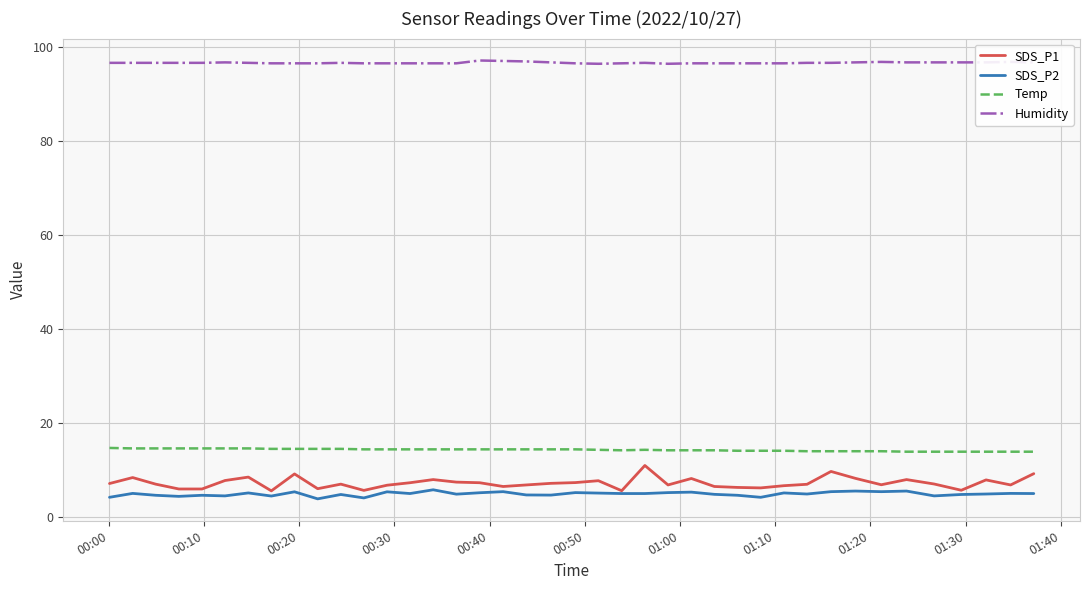

Is this an area chart (filled region under the line)?

No